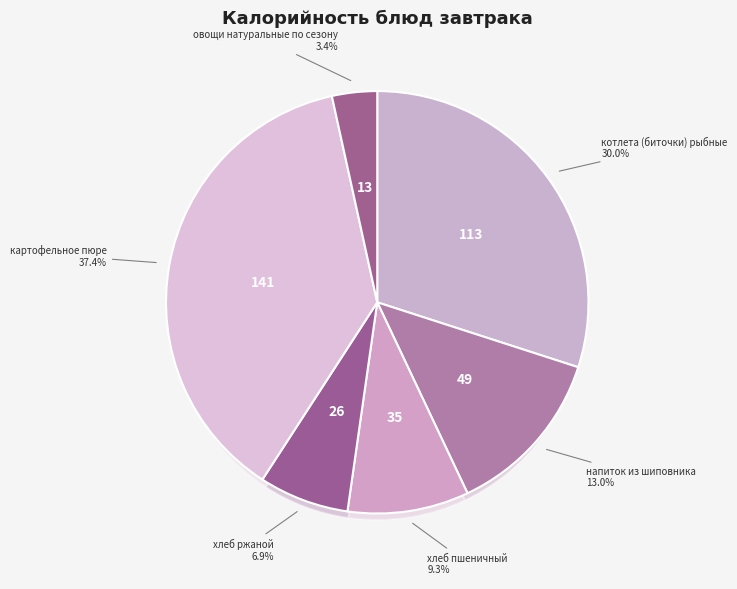

What portion of the pie excludes котлета (биточки) рыбные?

70.0%